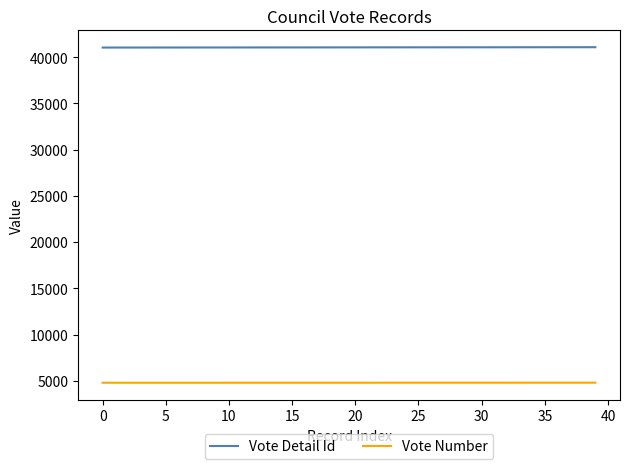

True or false: Vote Number and Vote Detail Id cross at least once.

False